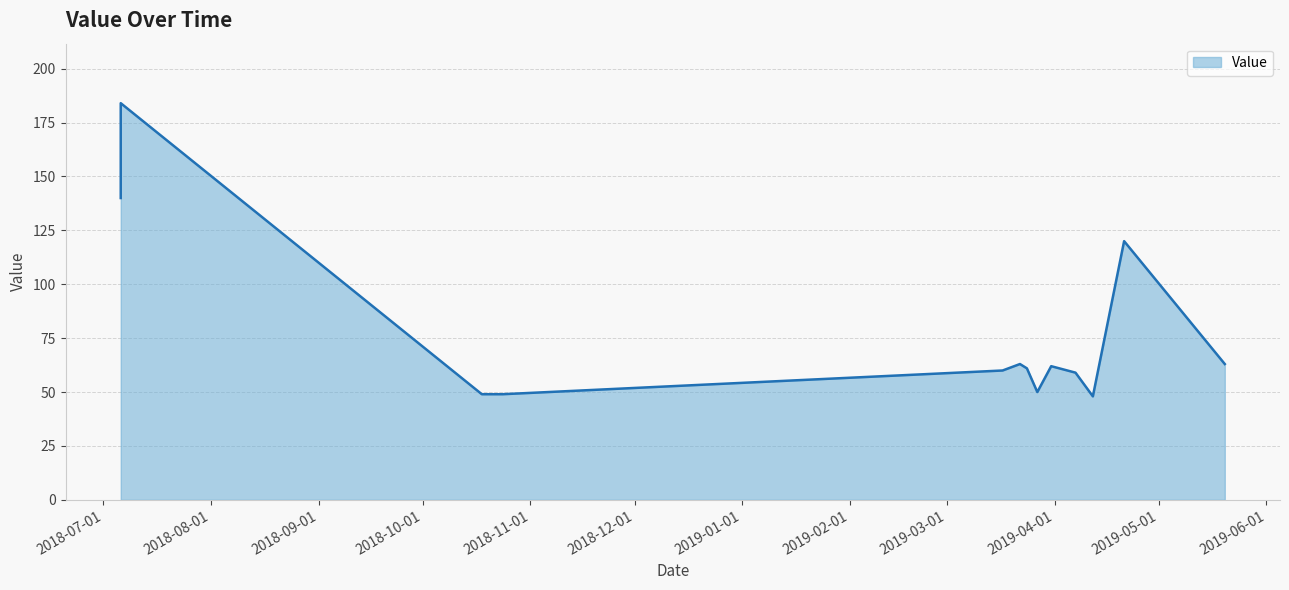

What is the difference between the maximum and minimum values?

136